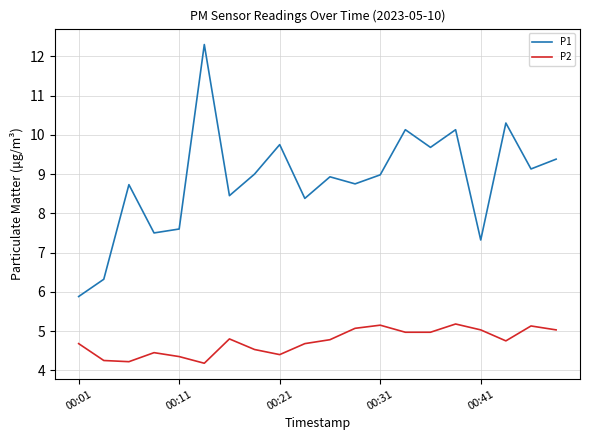

What is the sum of all P2 values?

94.6